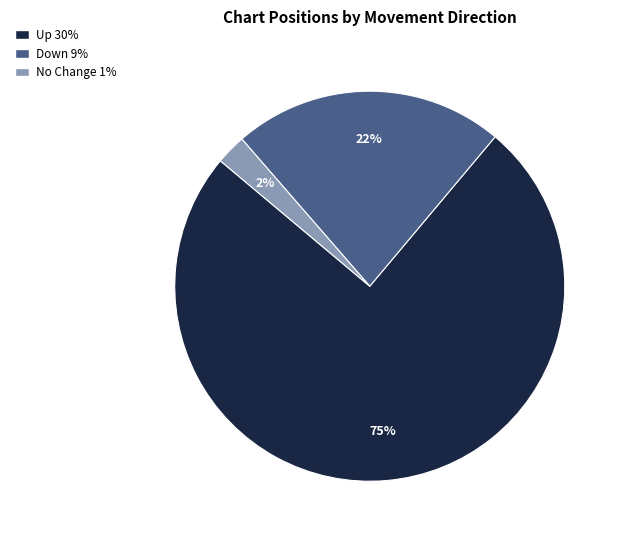

Is there a majority slice in this chart?

Yes